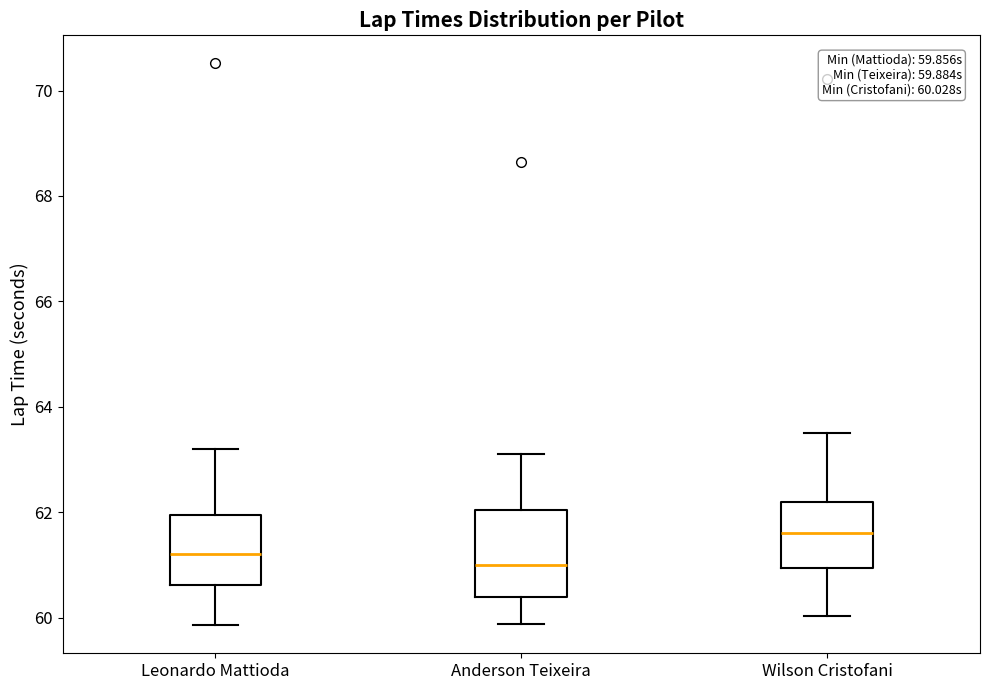

Comparing the boxes themselves (not the whiskers), which one is the tallest?

Anderson Teixeira